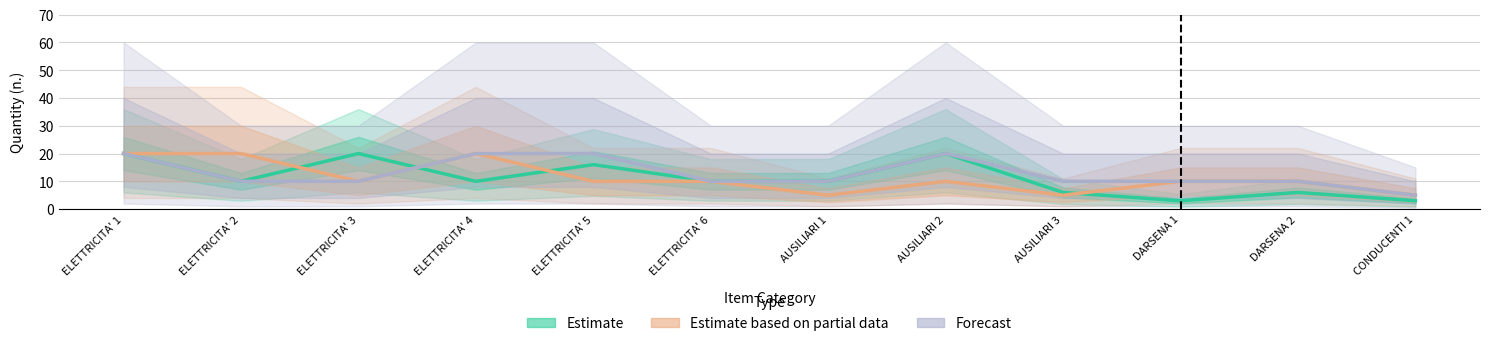

The value of Estimate based on partial data at CONDUCENTI 1 is 5. True or false?

True